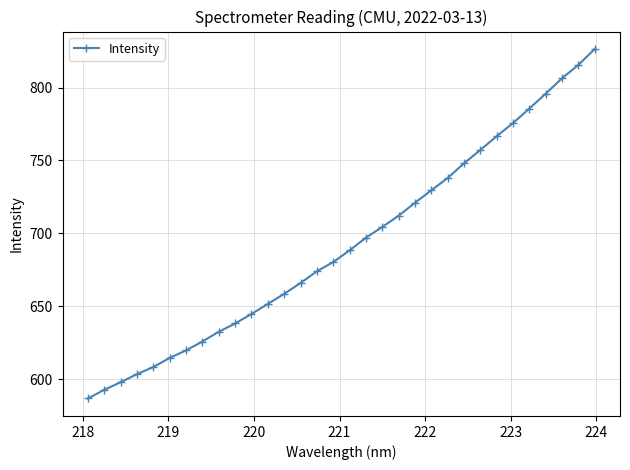

What is the smallest value displayed?

586.9